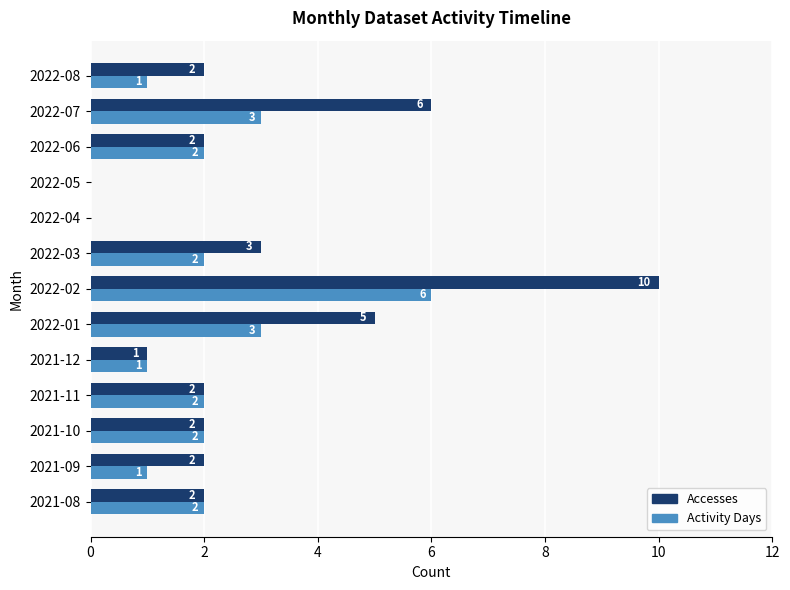

The Accesses series shows 5 at 2022-01. True or false?

True